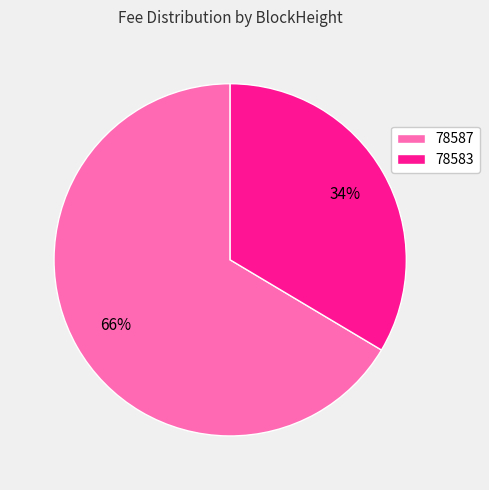

What percentage is the 78587 slice, to the nearest percent?

66%